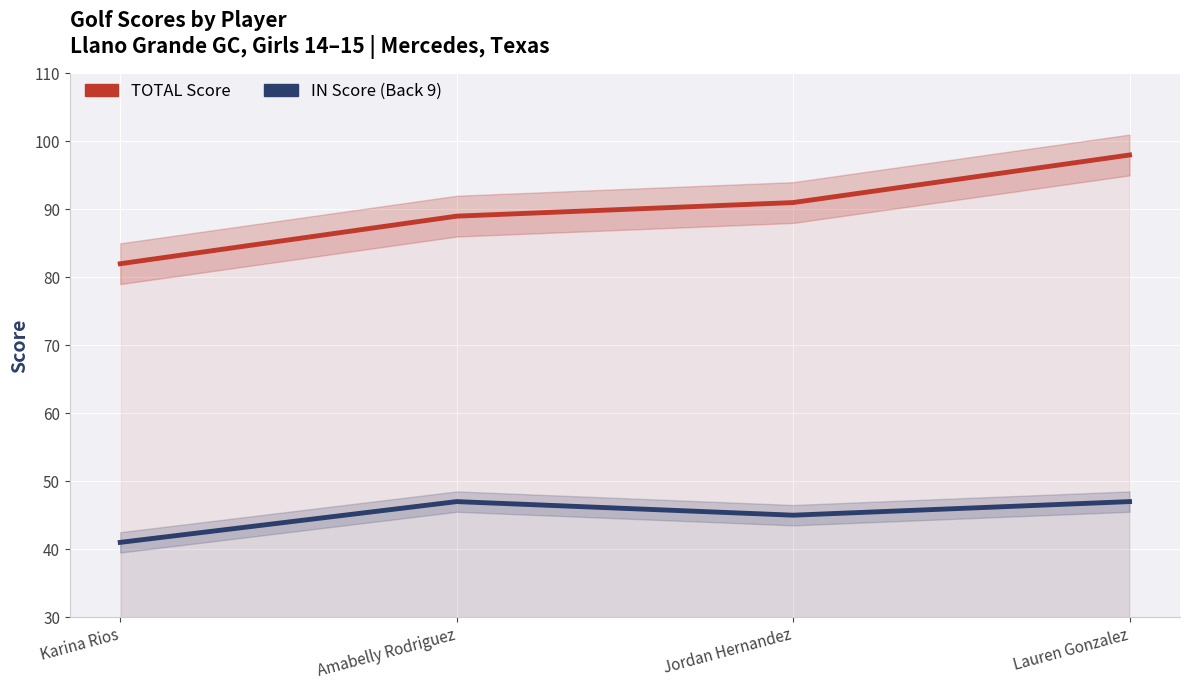

Reading right to left, extract all data points from this chart.

TOTAL Score: 98	91	89	82
IN Score (Back 9): 47	45	47	41